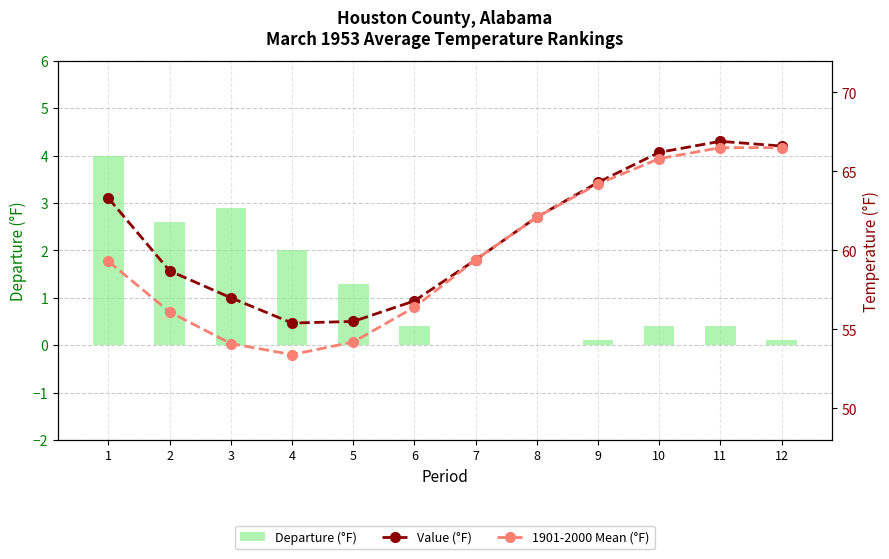

What is the difference between the highest and lowest values at 10?

65.8